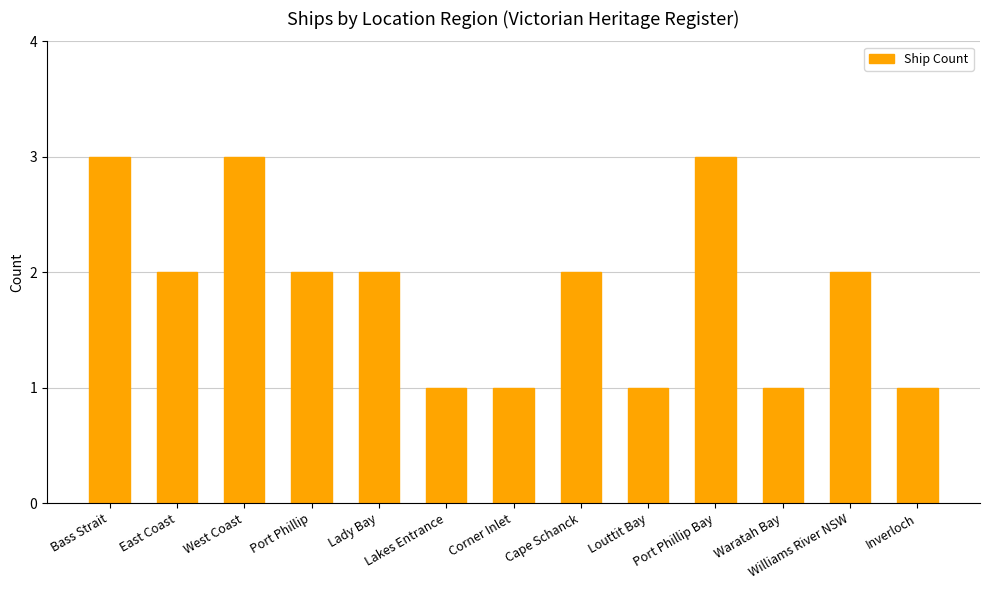

What is the greatest value displayed?

3